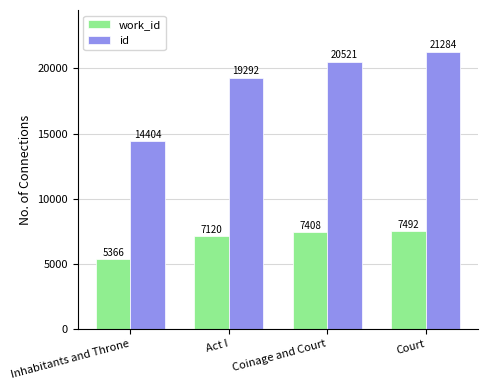

What is the difference between the highest and lowest values at Inhabitants and Throne?

9038